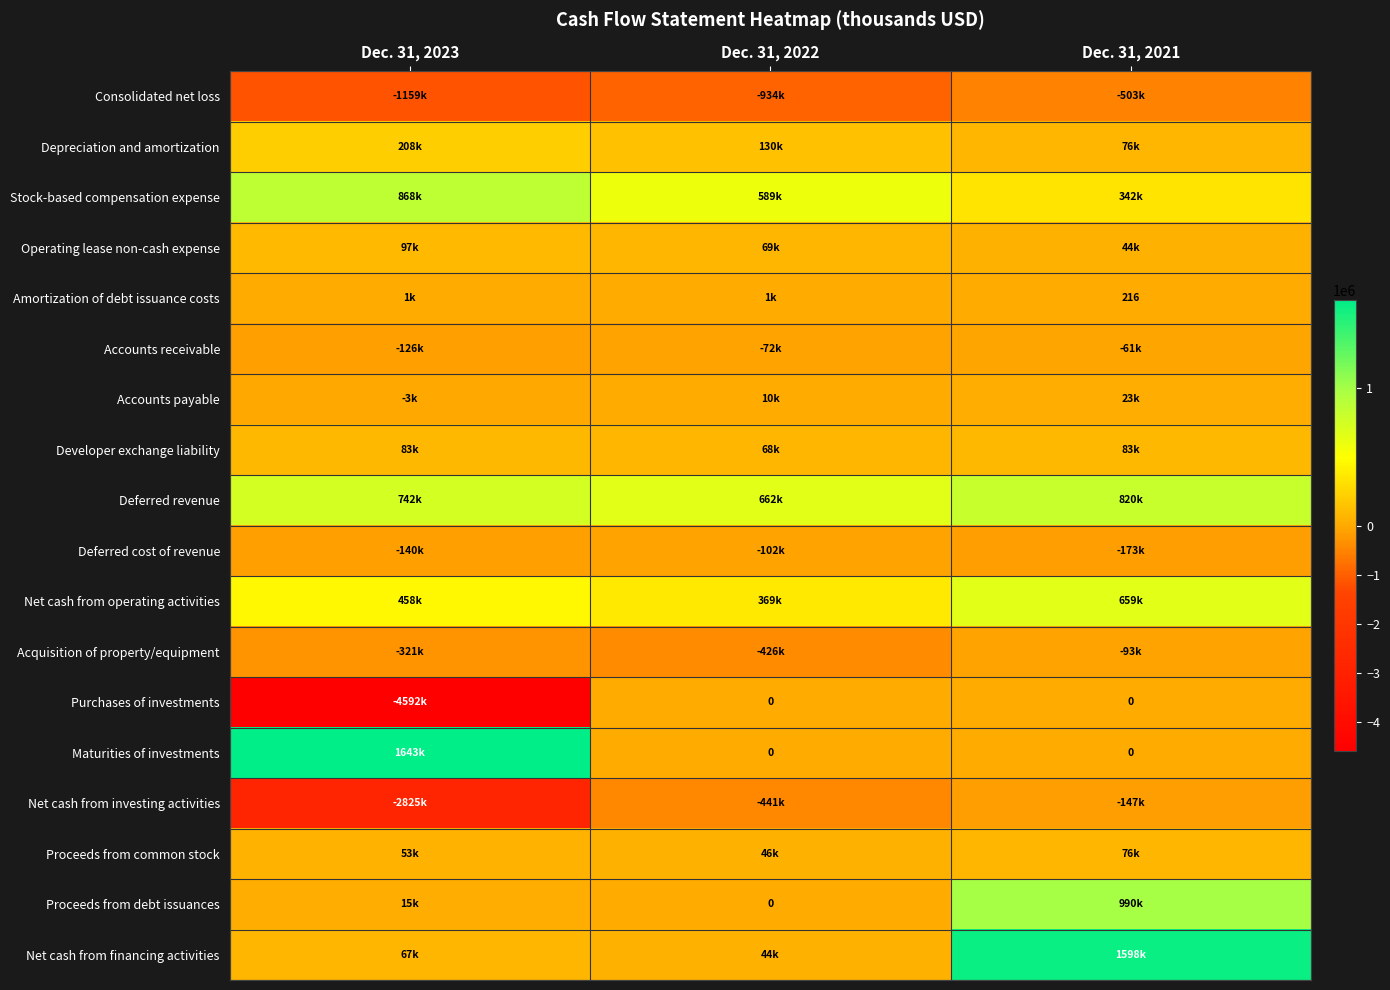

At how many categories does at least one series exceed 858735?

2